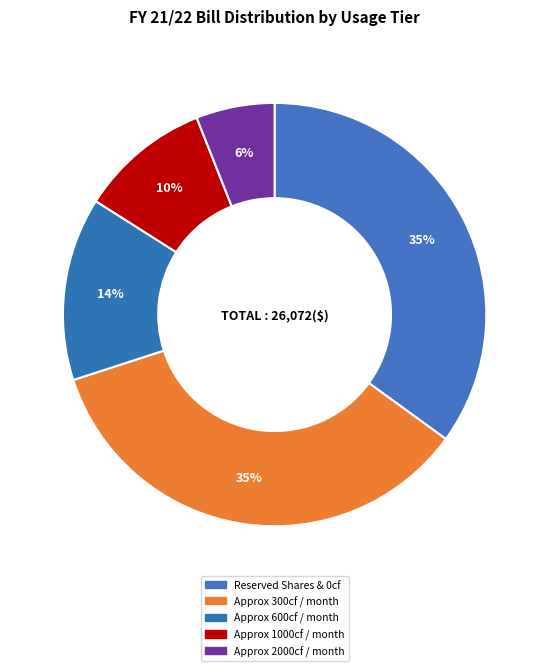

To the nearest percent, what is the average slice percentage?

20%